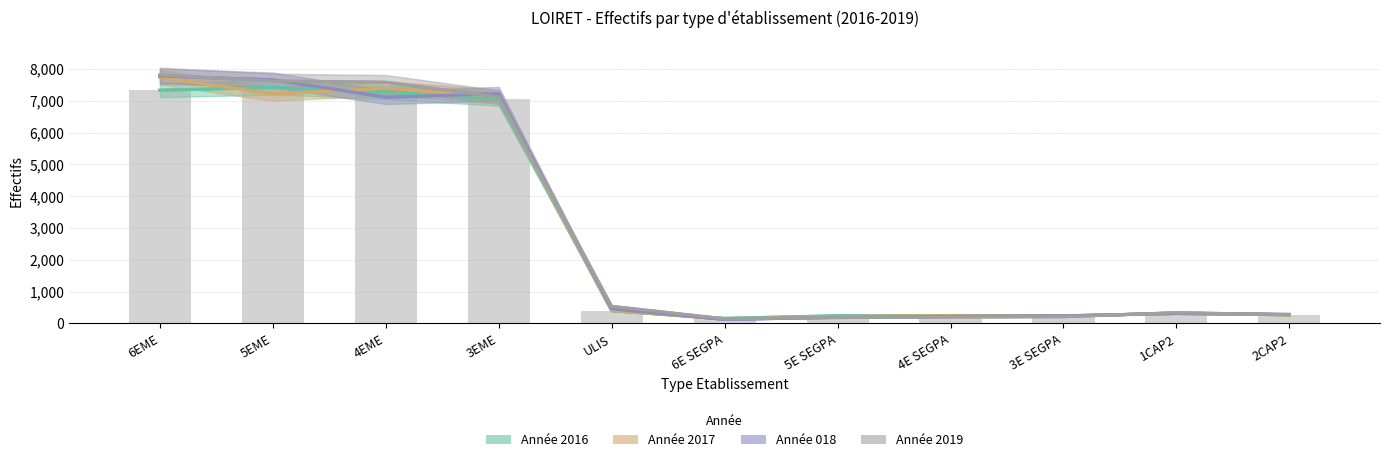

Which has a higher value, 3EME or 5EME?

5EME